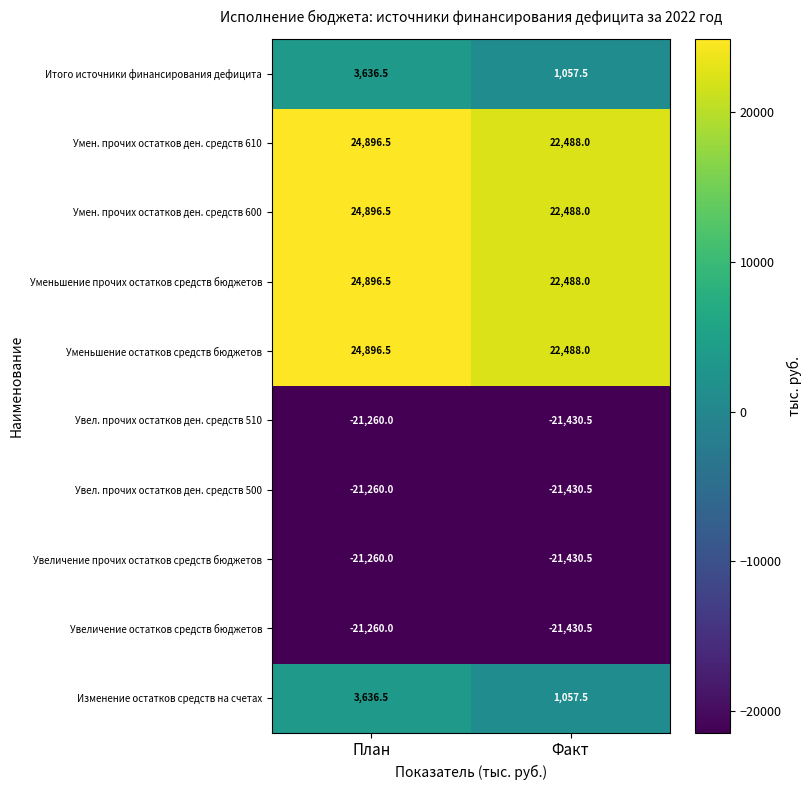

Reading left to right, list all the values displayed in this chart.

Итого источники финансирования дефицита: План=3636.5	Факт=1057.5
Умен. прочих остатков ден. средств 610: План=24896.5	Факт=22488.0
Умен. прочих остатков ден. средств 600: План=24896.5	Факт=22488.0
Уменьшение прочих остатков средств бюджетов: План=24896.5	Факт=22488.0
Уменьшение остатков средств бюджетов: План=24896.5	Факт=22488.0
Увел. прочих остатков ден. средств 510: План=-21260.0	Факт=-21430.5
Увел. прочих остатков ден. средств 500: План=-21260.0	Факт=-21430.5
Увеличение прочих остатков средств бюджетов: План=-21260.0	Факт=-21430.5
Увеличение остатков средств бюджетов: План=-21260.0	Факт=-21430.5
Изменение остатков средств на счетах: План=3636.5	Факт=1057.5